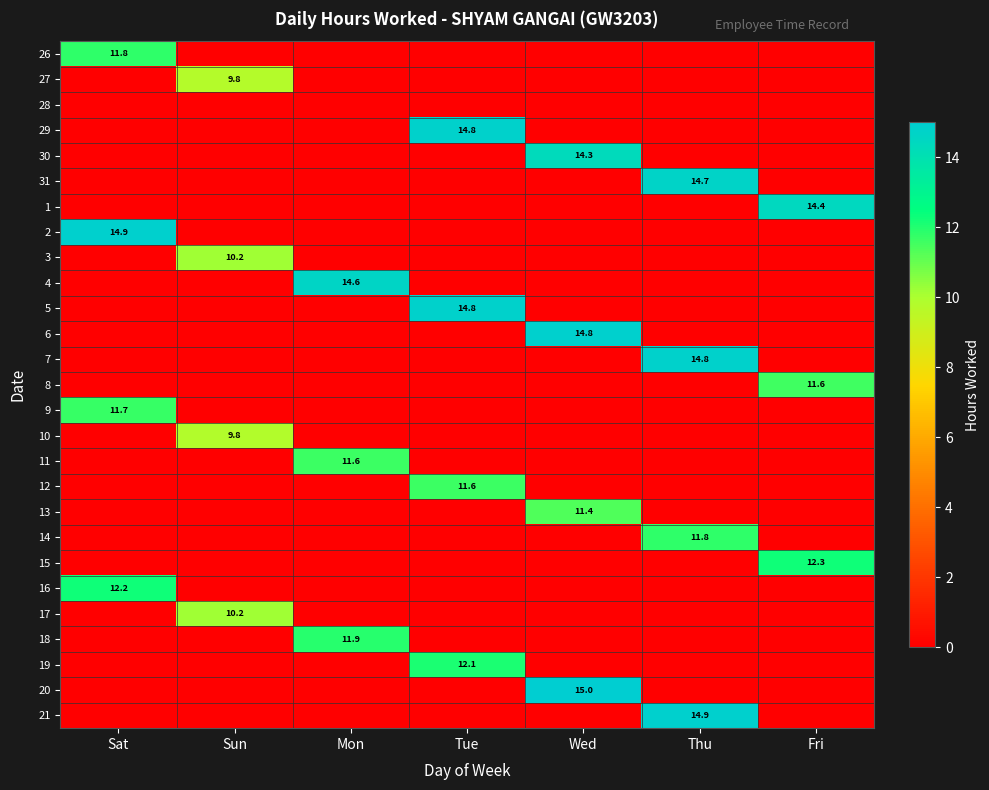

Is it true that 2 equals 14.9 at Sat?

True